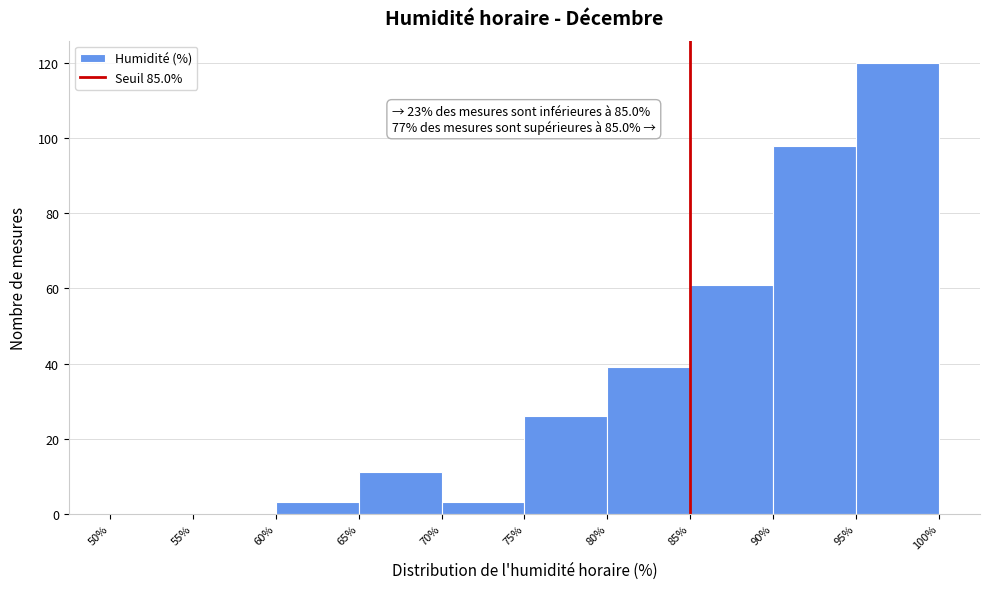

Over which range of the x-axis is the bar tallest?

95% to 100%